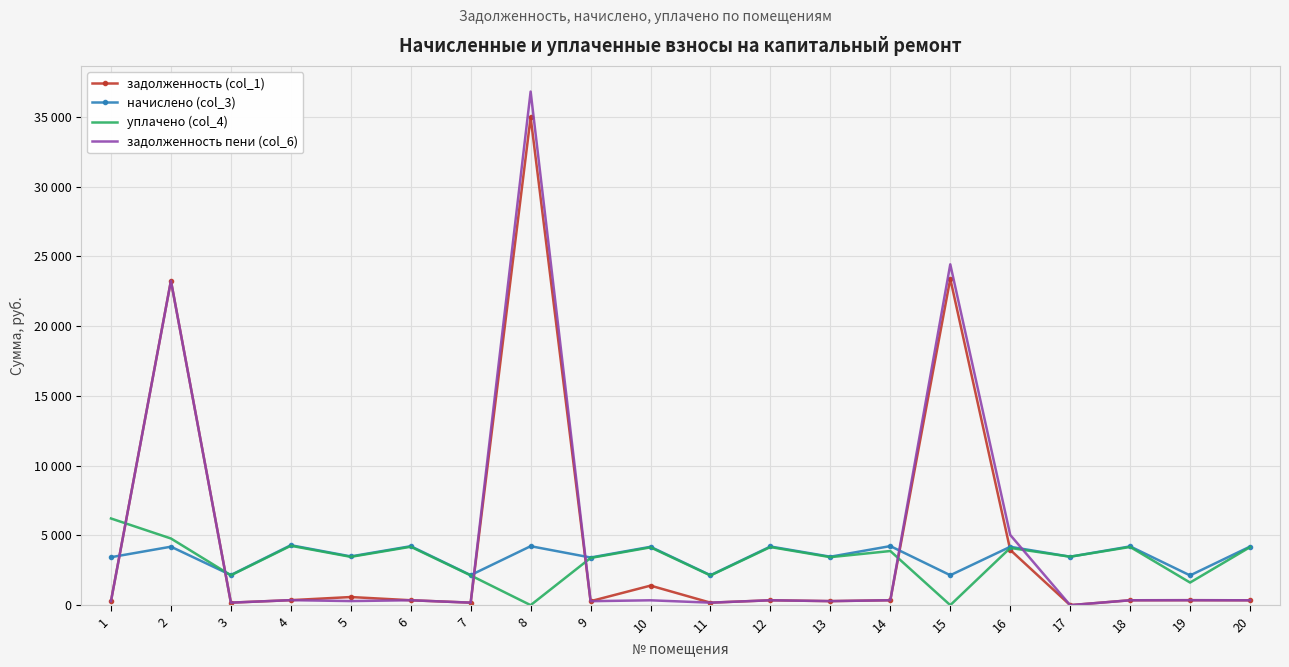

What are all the series names shown in the legend?

задолженность (col_1), начислено (col_3), уплачено (col_4), задолженность пени (col_6)